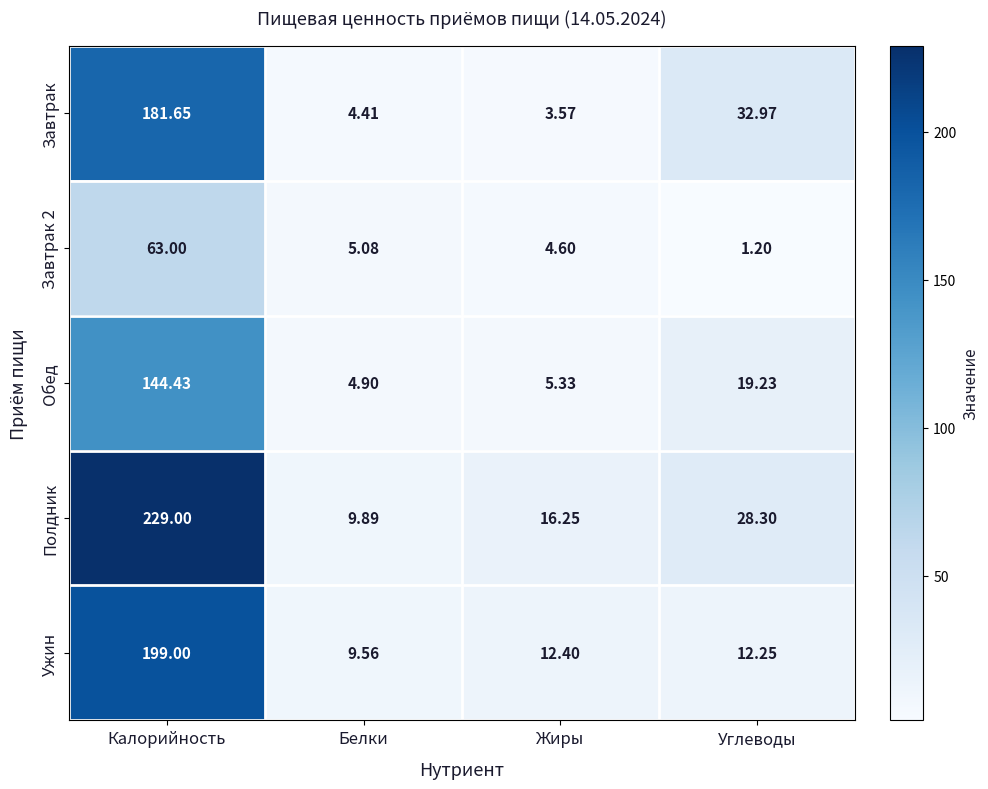

Rank the series by their maximum value, from lowest to highest.

Завтрак 2, Обед, Завтрак, Ужин, Полдник